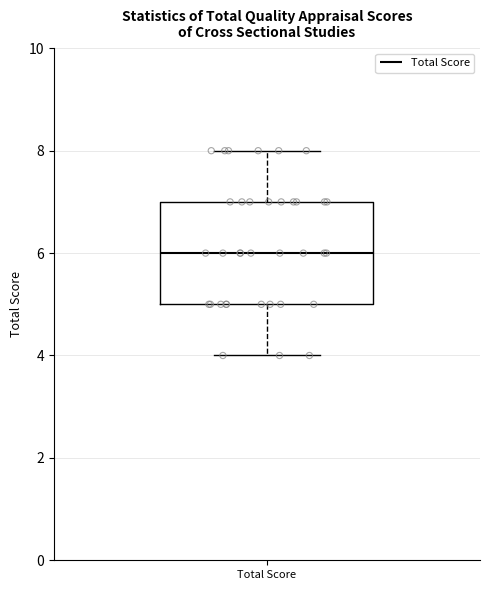

Read this box plot against the y-axis: the position of the median line, the range covered by the box, and the ends of both whiskers. The values are not printed on the chart, so give them approximately, as read against the axis.

median 6, box 5 to 7, whiskers 4 to 8